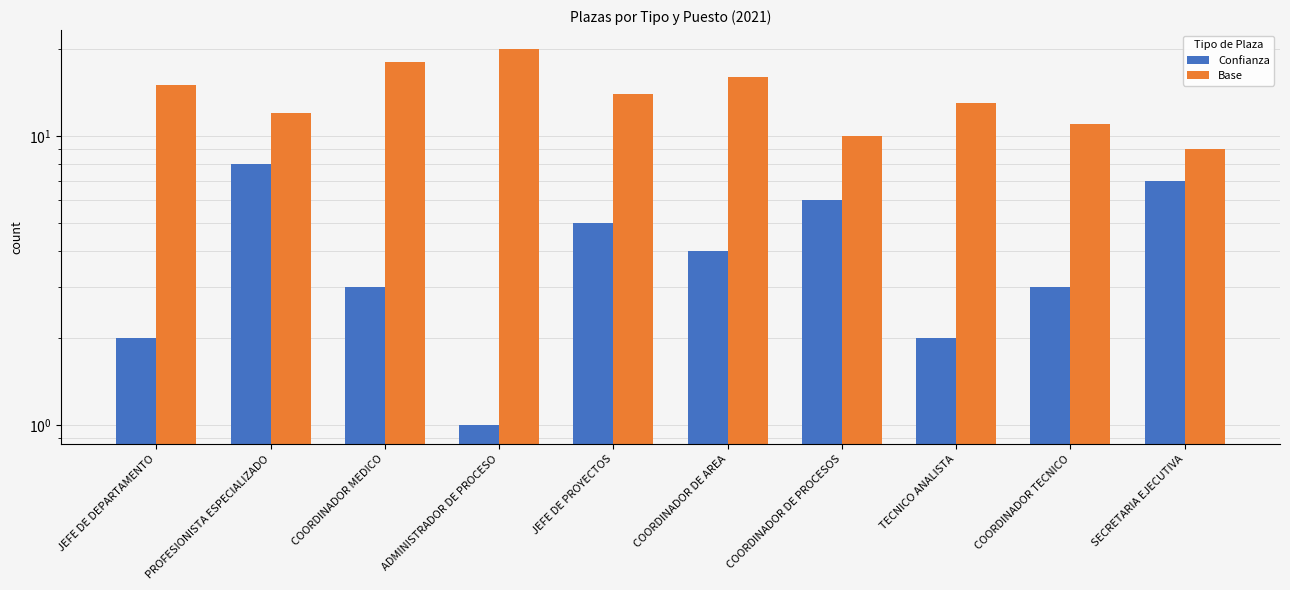

The Base series shows 15 at JEFE DE DEPARTAMENTO. True or false?

True